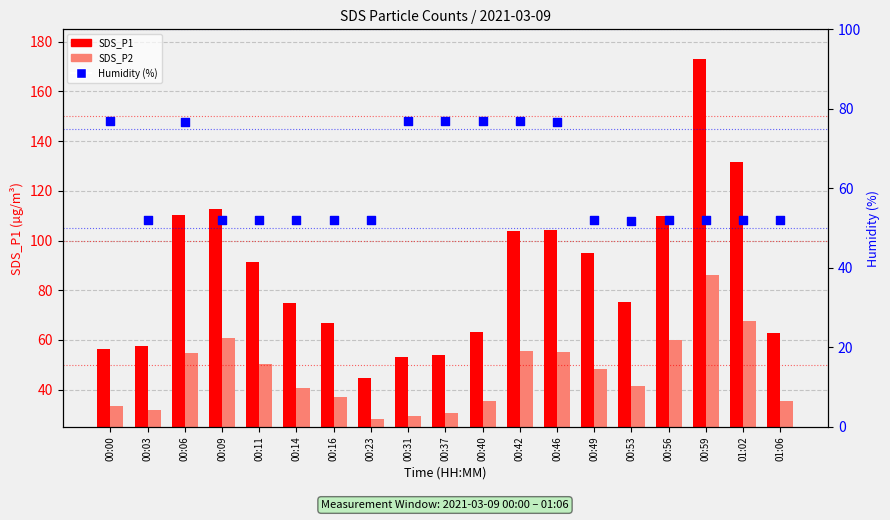

What are all the series names shown in the legend?

SDS_P1, SDS_P2, Humidity (%)